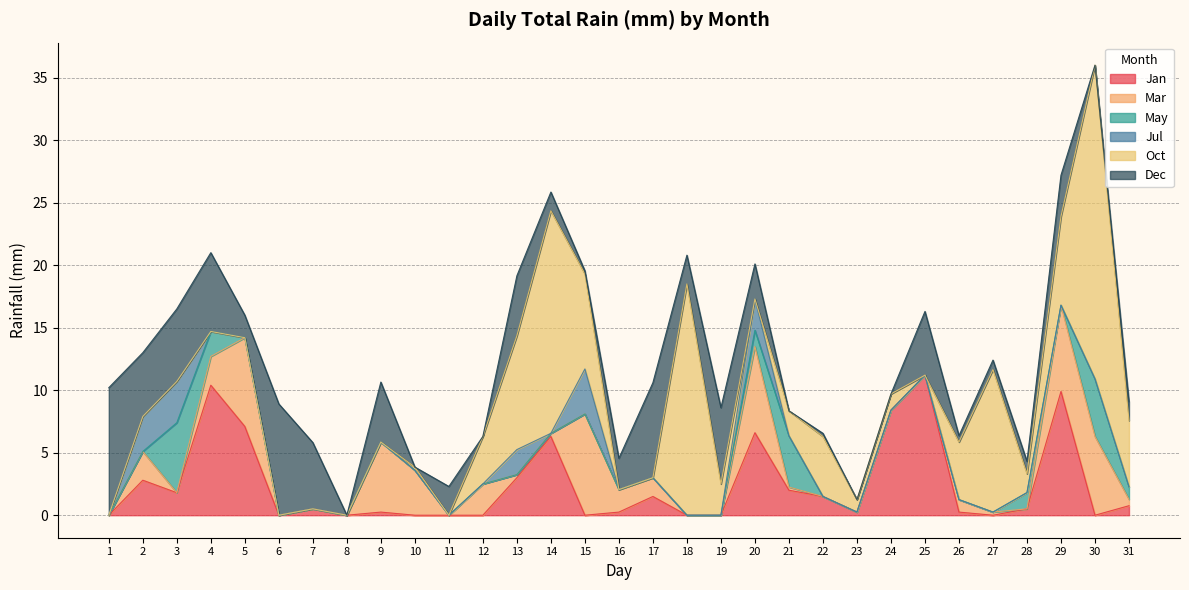

The Jan series shows 2.6 at 22. True or false?

False